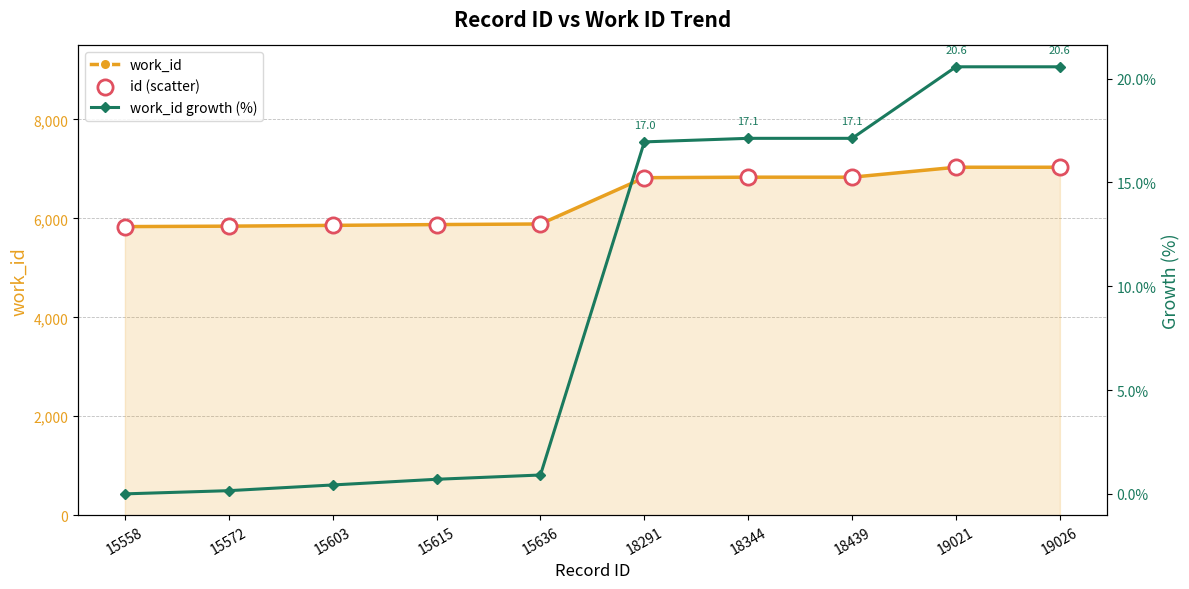

Which series reaches the maximum Y coordinate?

work_id